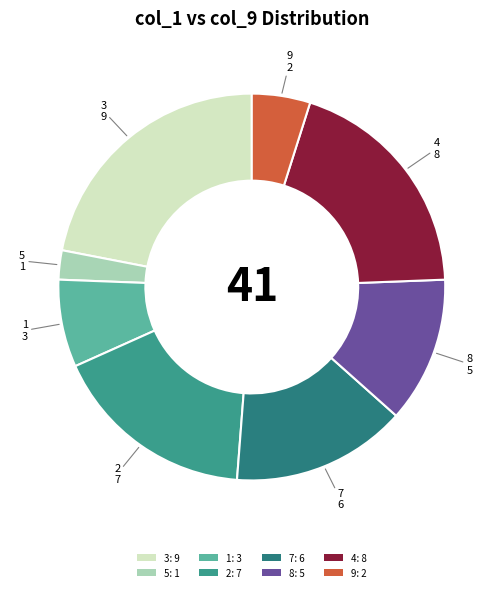

To the nearest percent, what is the difference between the 8 and 7 slice percentages?

2%